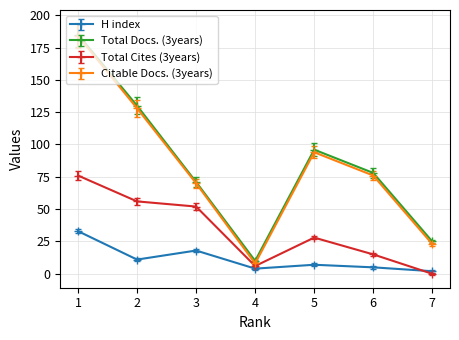

Which category has the lowest value in the Citable Docs. (3years) series?

4